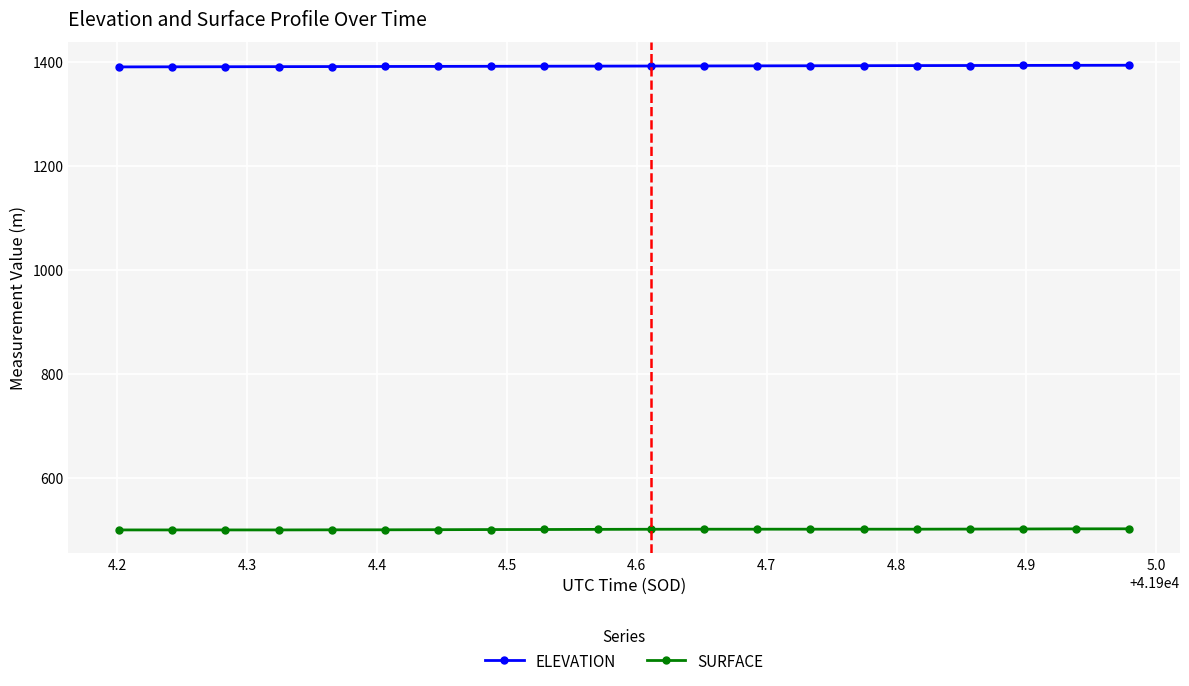

Which series has the largest range (max minus min)?

ELEVATION